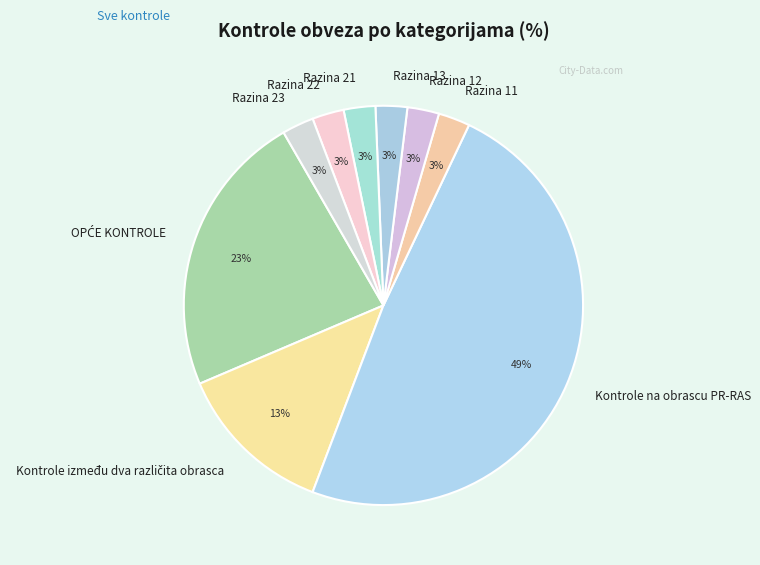

Is there a majority slice in this chart?

No